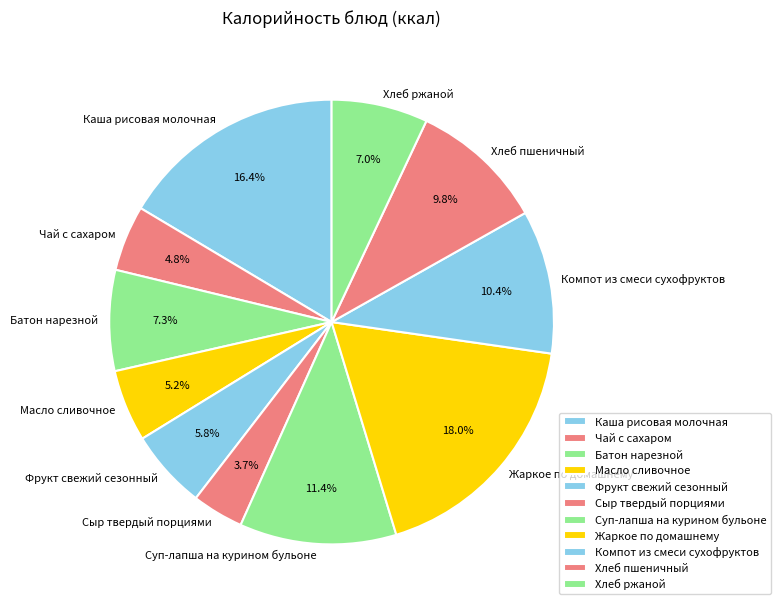

Is there a majority slice in this chart?

No